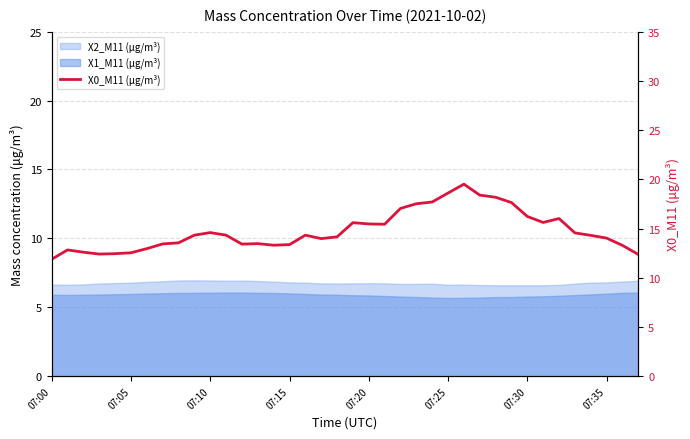

The value at 19 is 28.1. True or false?

False